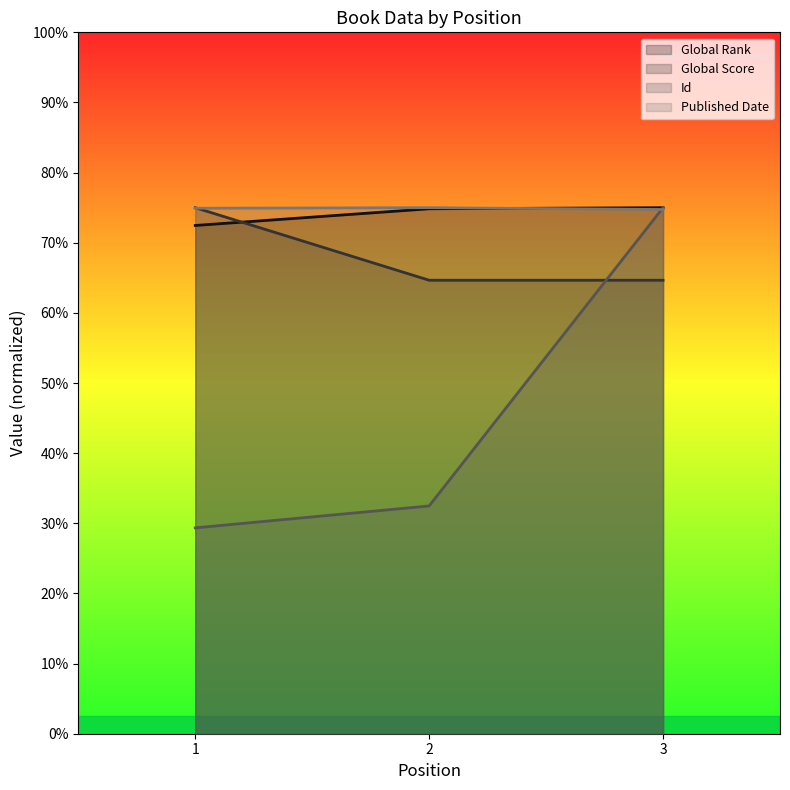

Where does the Published Date series first go above 14985?

1